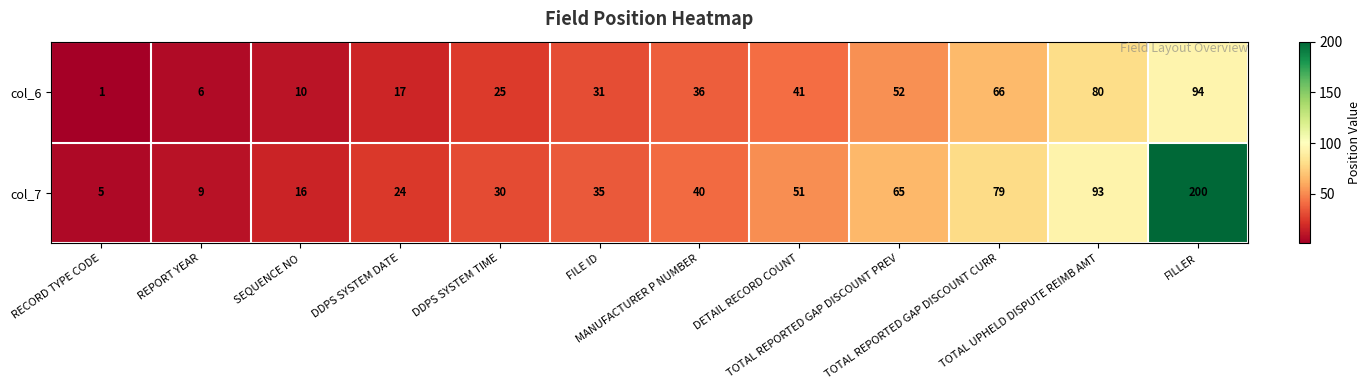

What is the maximum value shown in the chart?

200